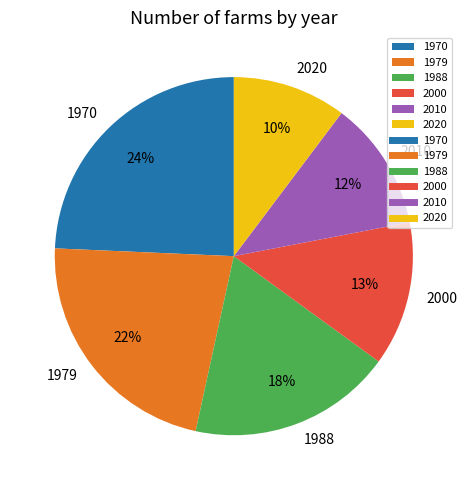

Approximately how many times larger is the value at 1970 compared to 1988?

1.3